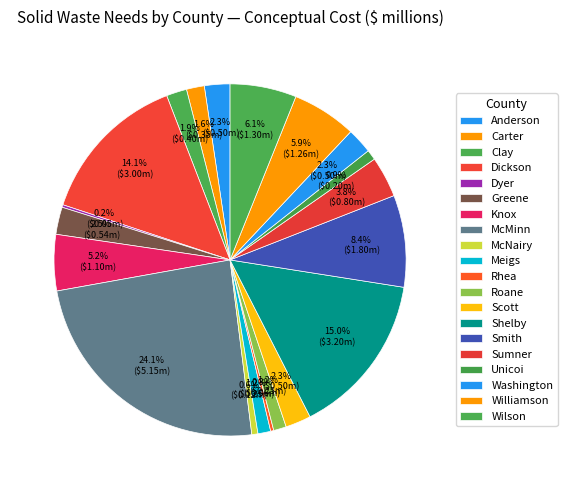

How much of the chart is everything except McMinn?

75.9%